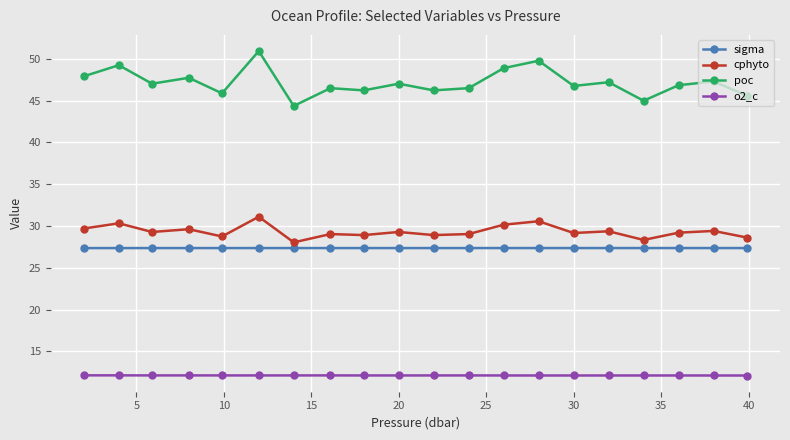

What is the value of the o2_c point at the 1st from the left?

12.1